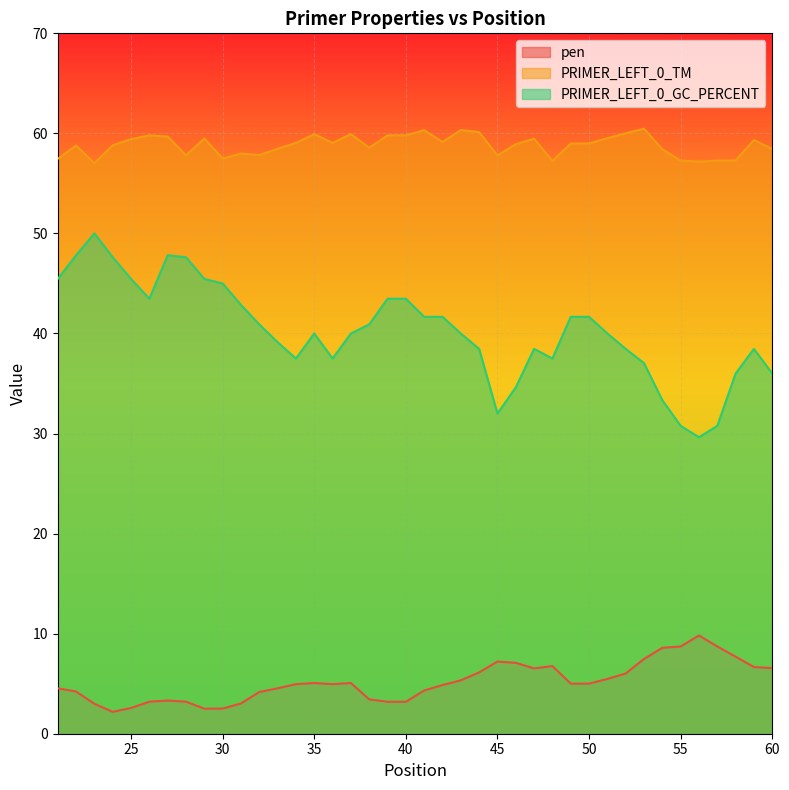

Is the value of PRIMER_LEFT_0_GC_PERCENT at 48 greater than the value of PRIMER_LEFT_0_TM at 34?

No